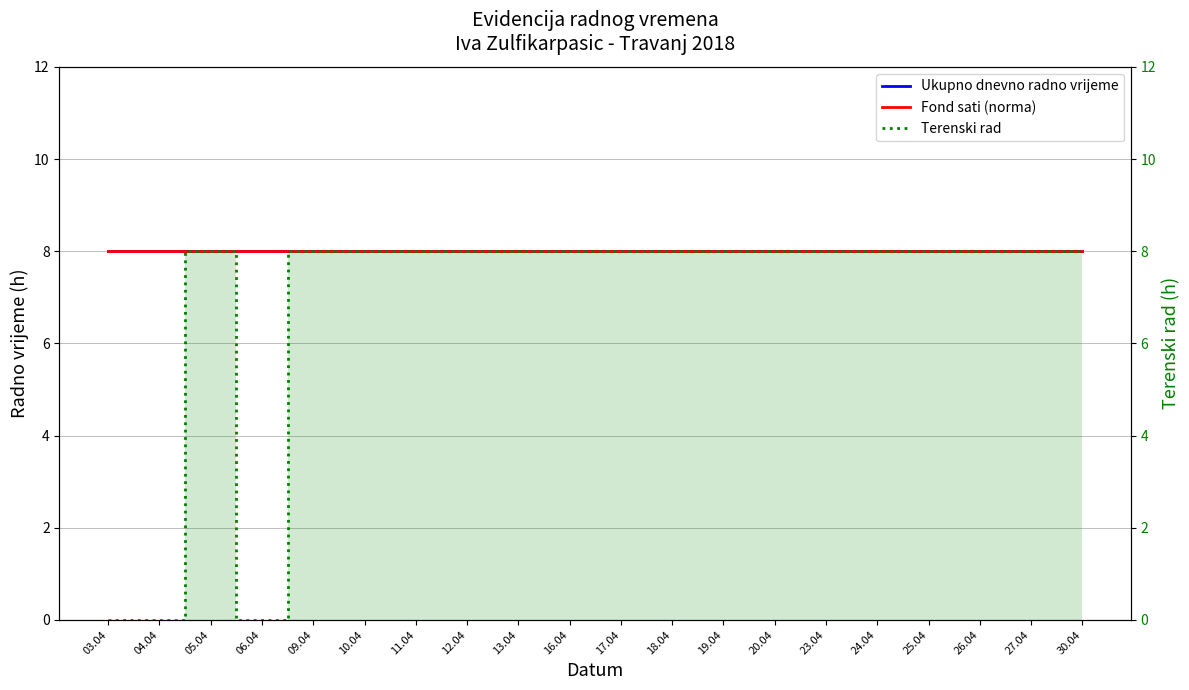

Between 12.04 and 17.04, which is larger?

12.04